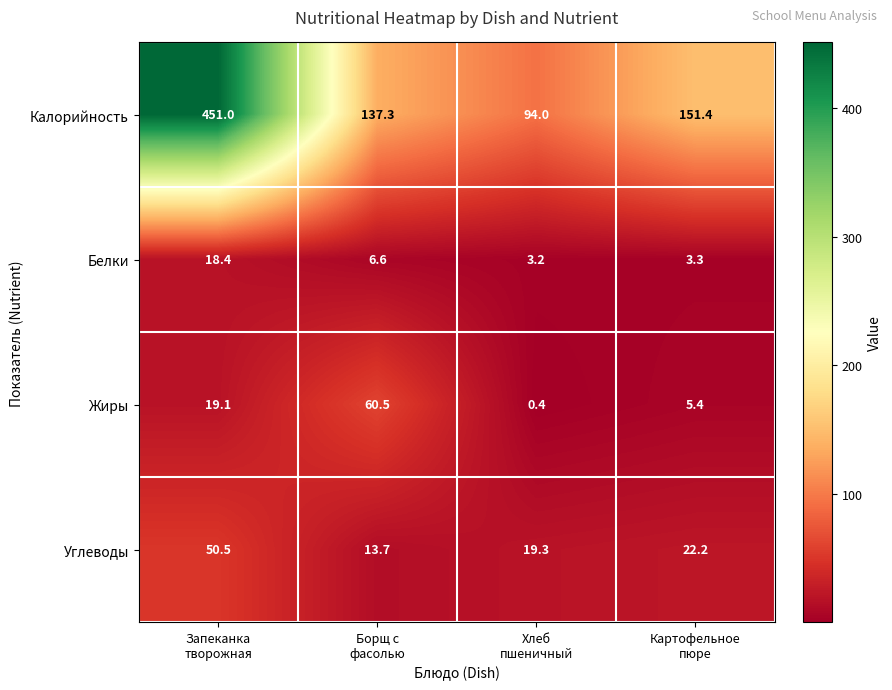

What is the total value across all series at Борщ с
фасолью?

218.1